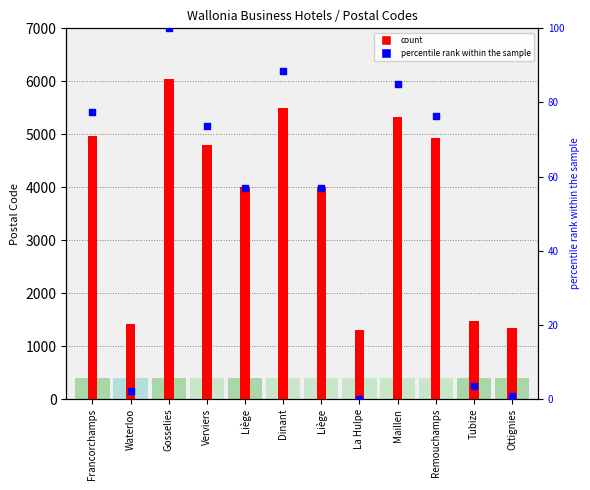

At how many categories does at least one series exceed 3626?

8